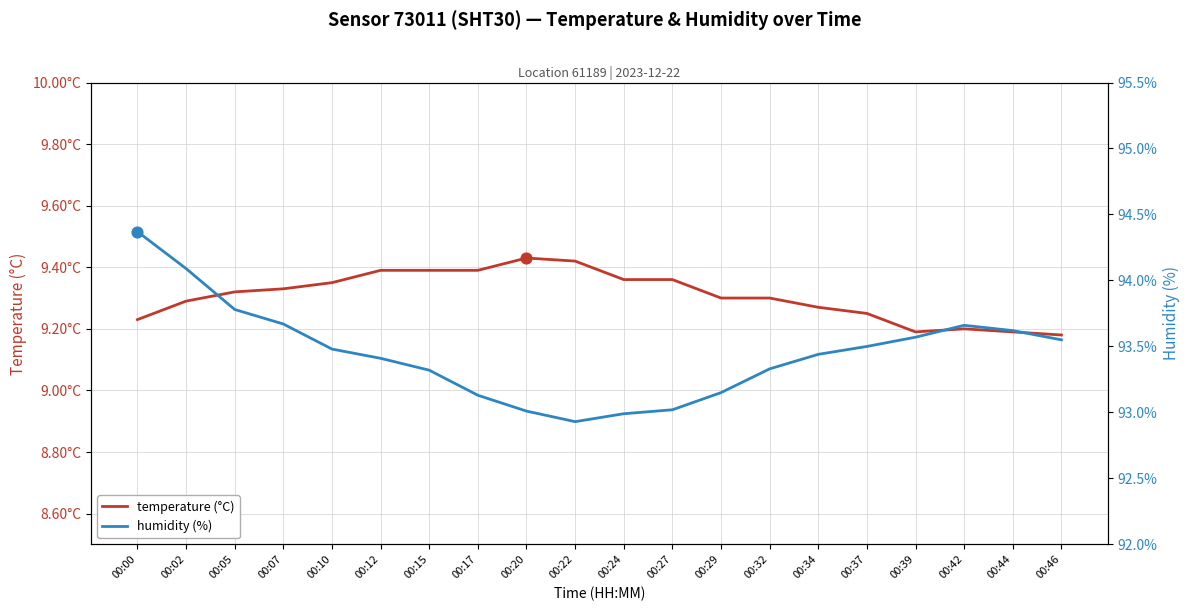

What are all the series names shown in the legend?

temperature (°C), humidity (%)